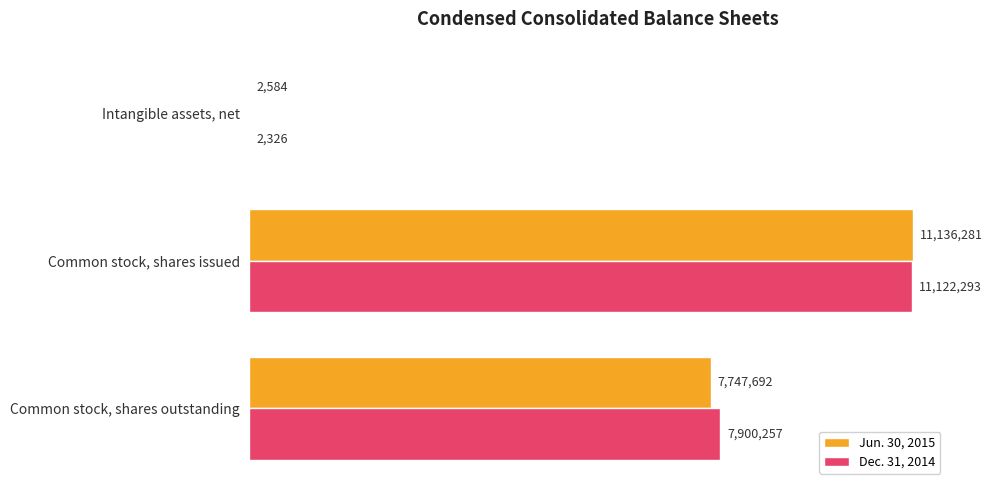

True or false: Dec. 31, 2014 has a value of 11122293 at Common stock, shares issued.

True